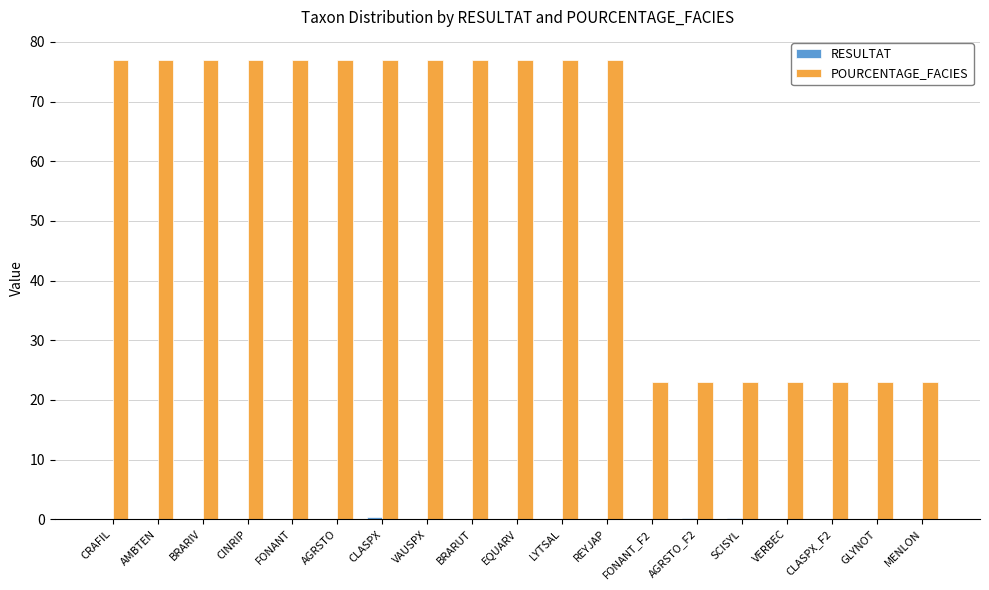

How many groups of bars are there?

19